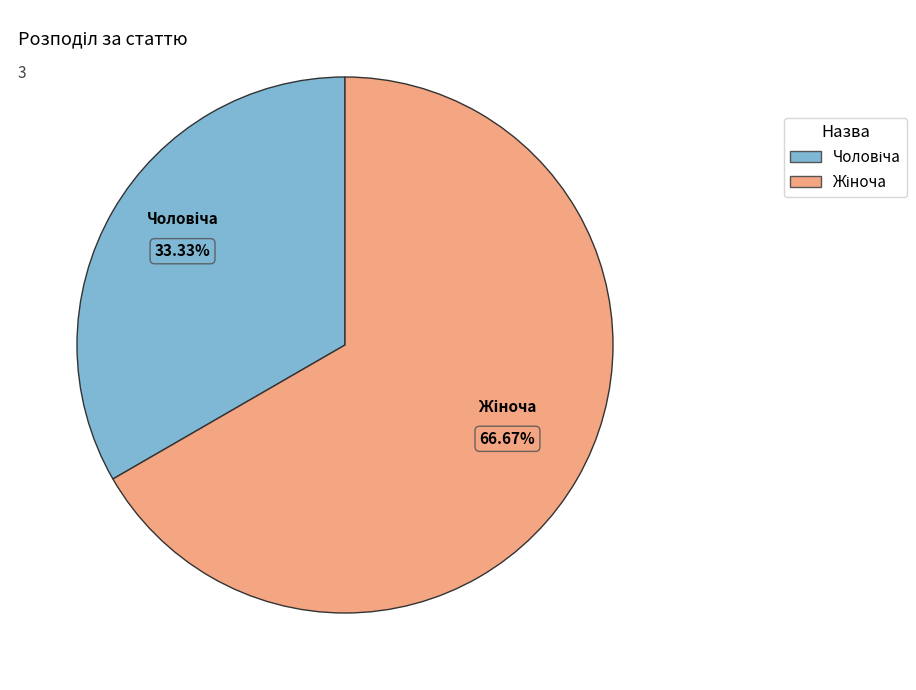

Is there a majority slice in this chart?

Yes